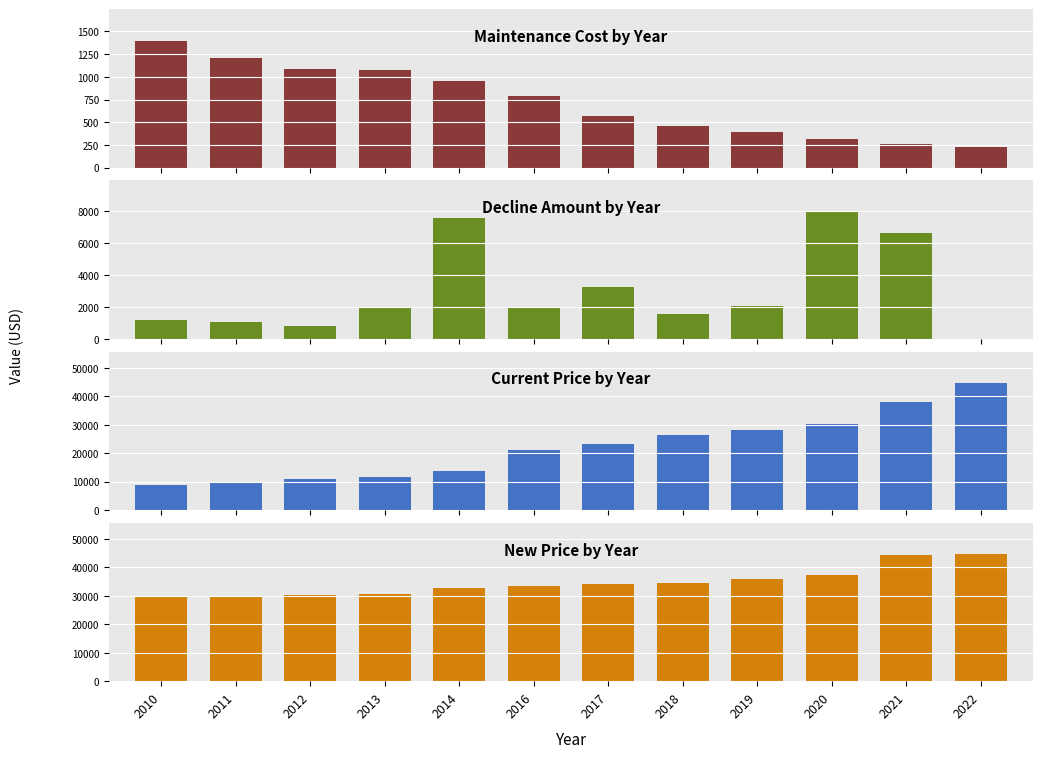

Reading left to right, extract all data points from this chart.

Maintenance: 2010=1396	2011=1212	2012=1086	2013=1070	2014=952	2016=786	2017=570	2018=464	2019=396	2020=315	2021=264	2022=232
Decline Amount: 2010=1164	2011=1071	2012=802	2013=1984	2014=7546	2016=1993	2017=3217	2018=1535	2019=2059	2020=7928	2021=6591	2022=0
Current Price: 2010=8720	2011=9884	2012=10955	2013=11757	2014=13741	2016=21287	2017=23280	2018=26497	2019=28032	2020=30091	2021=38019	2022=44610
New Price: 2010=29704	2011=29708	2012=30350	2013=30770	2014=32916	2016=33580	2017=34255	2018=34710	2019=35938	2020=37375	2021=44498	2022=44610